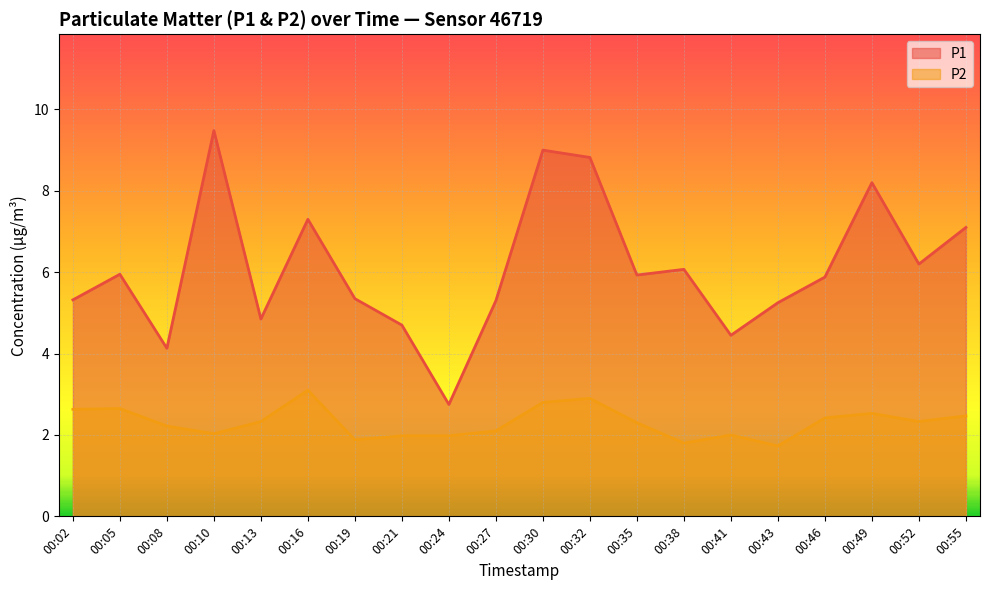

True or false: P2 and P1 cross at least once.

False